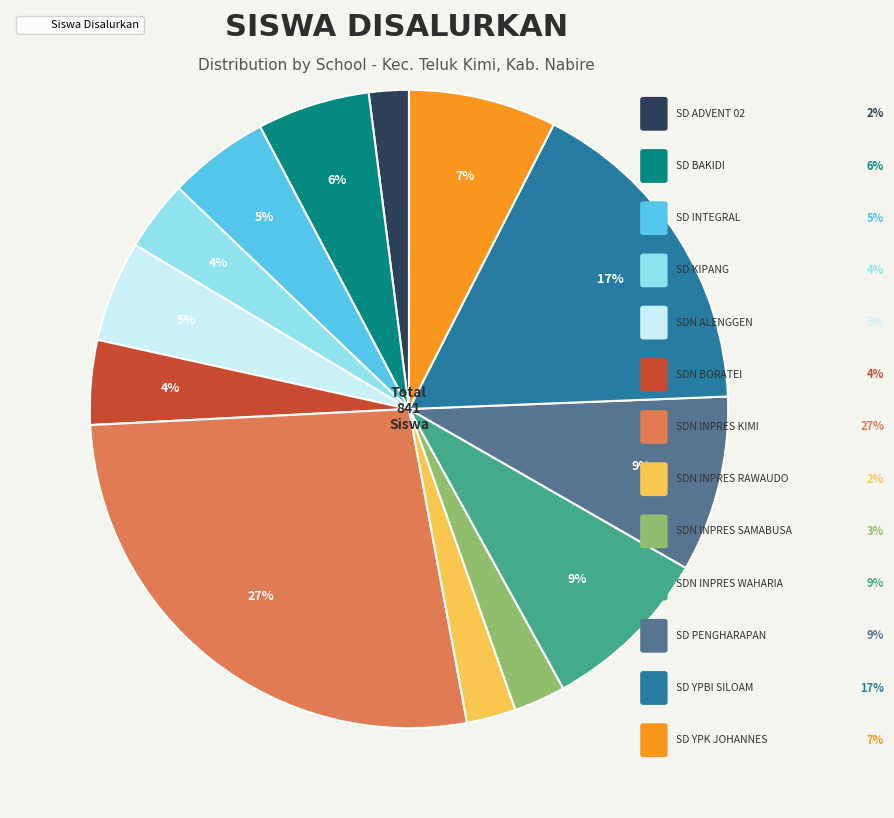

Is there a majority slice in this chart?

No